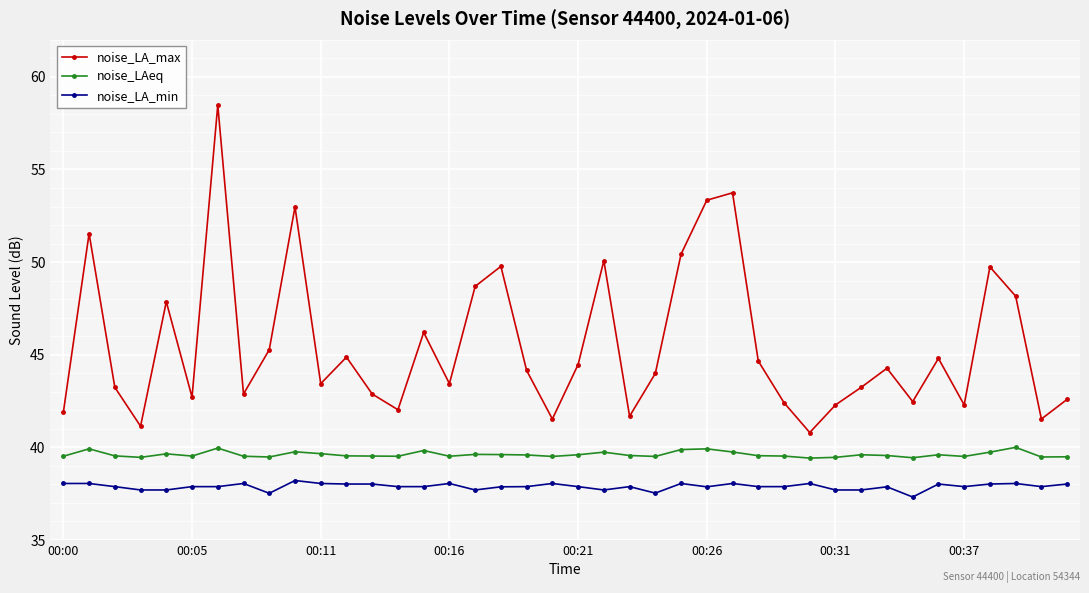

What is the difference between the maximum and minimum values in the noise_LA_min series?

0.9